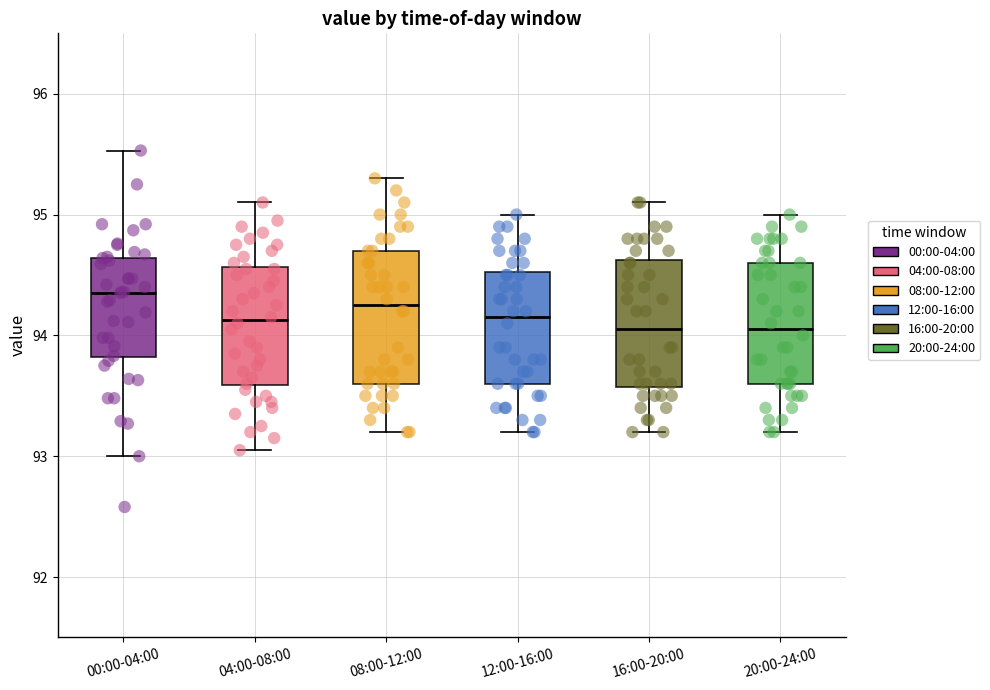

Reading left to right, read every box against the y-axis: the position of its median line, the range the box covers, and the ends of its whiskers. The values are not printed on the chart, so give them approximately, as read against the axis.

00:00-04:00: median 94.4, box 93.8 to 94.6, whiskers 93.0 to 95.5
04:00-08:00: median 94.1, box 93.6 to 94.6, whiskers 93.1 to 95.1
08:00-12:00: median 94.3, box 93.6 to 94.7, whiskers 93.2 to 95.3
12:00-16:00: median 94.2, box 93.6 to 94.5, whiskers 93.2 to 95.0
16:00-20:00: median 94.1, box 93.6 to 94.6, whiskers 93.2 to 95.1
20:00-24:00: median 94.1, box 93.6 to 94.6, whiskers 93.2 to 95.0